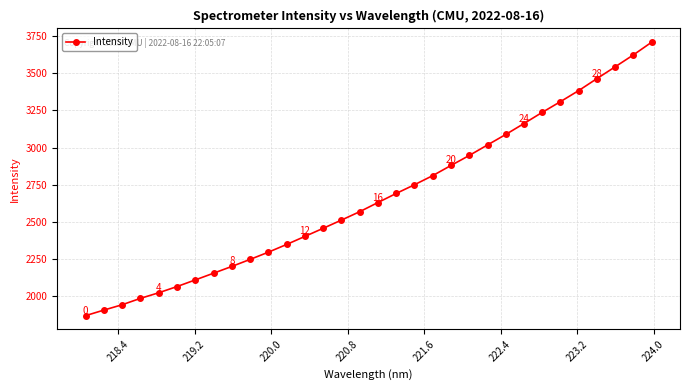

What is the value of the 23rd point from the left?

3017.3